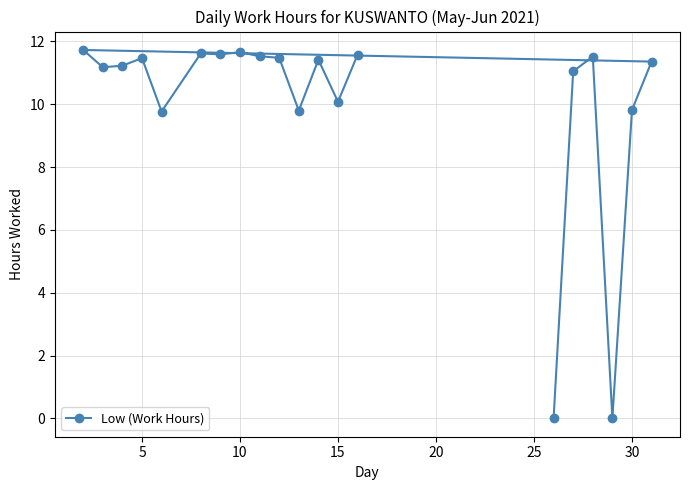

What is the sum of all values?

199.9